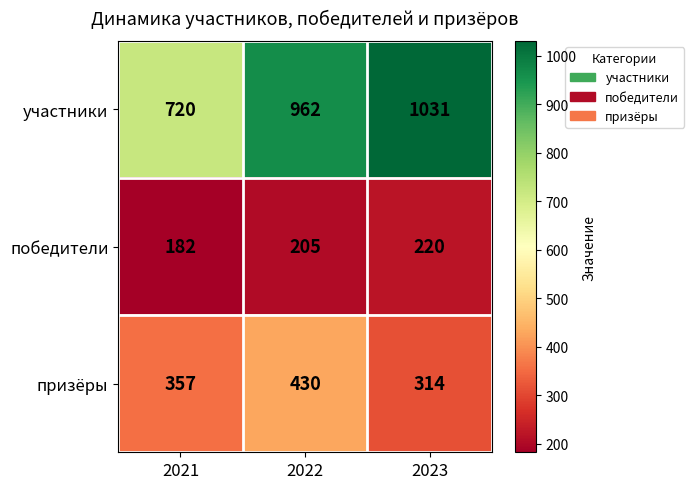

What is the spread (max minus min) of values at 2023?

811